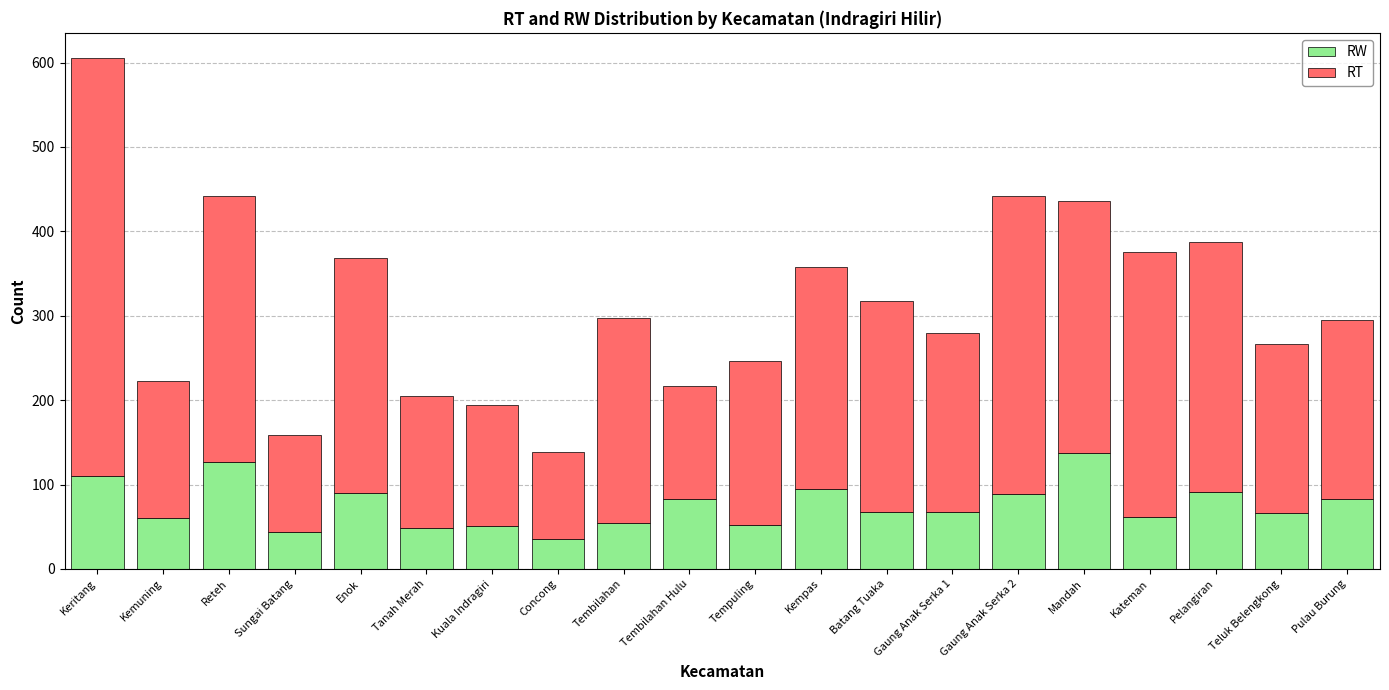

What is the total value across all series at Tembilahan?

297